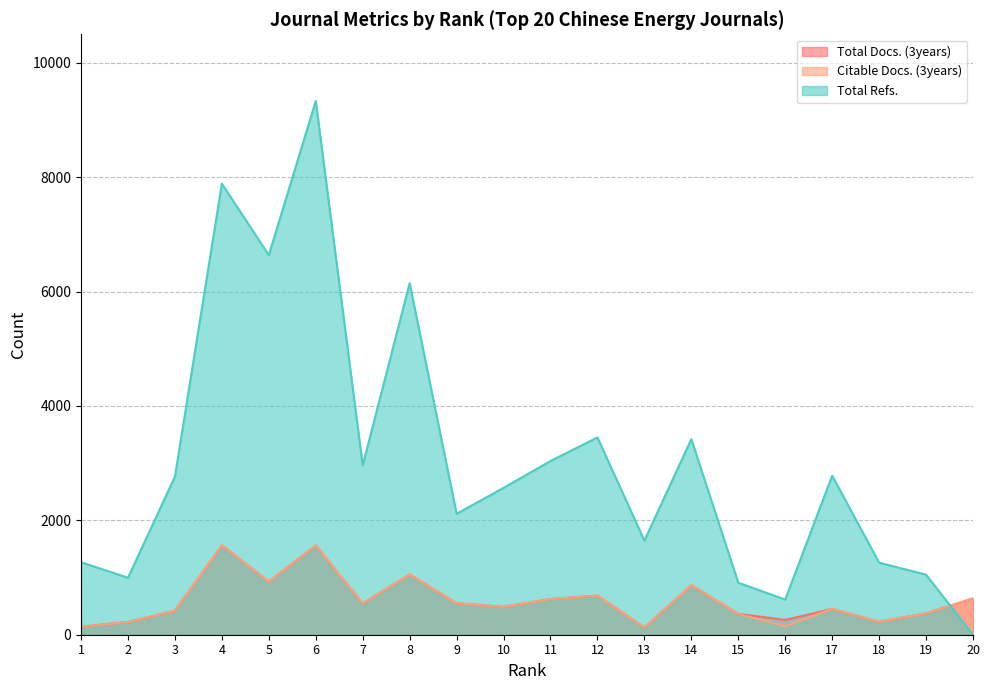

How many times do Total Docs. (3years) and Total Refs. cross each other?

1